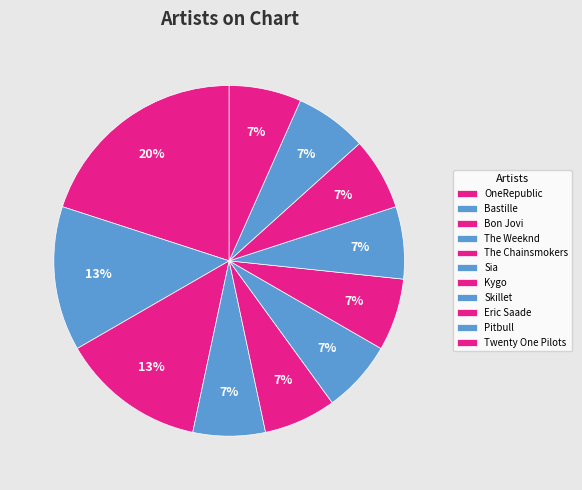

Is it true that The Weeknd is 18% of the pie?

False